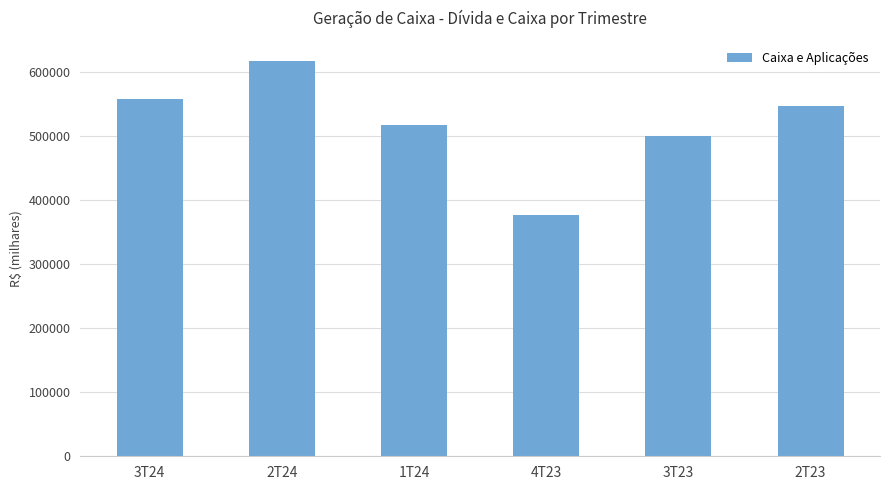

Are the bars horizontal?

No